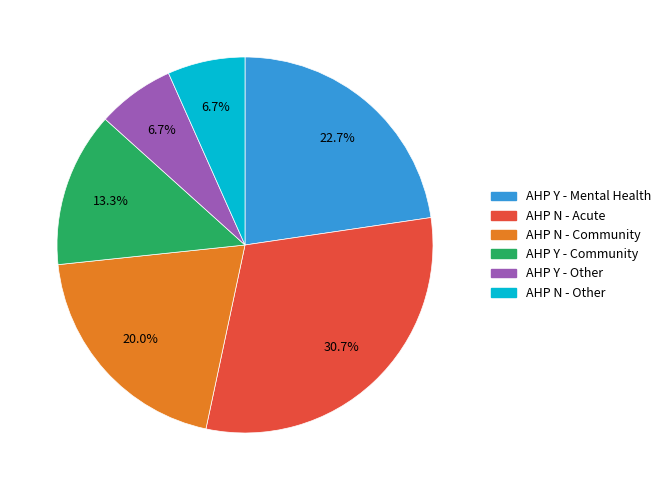

How many slices are in this pie chart?

6